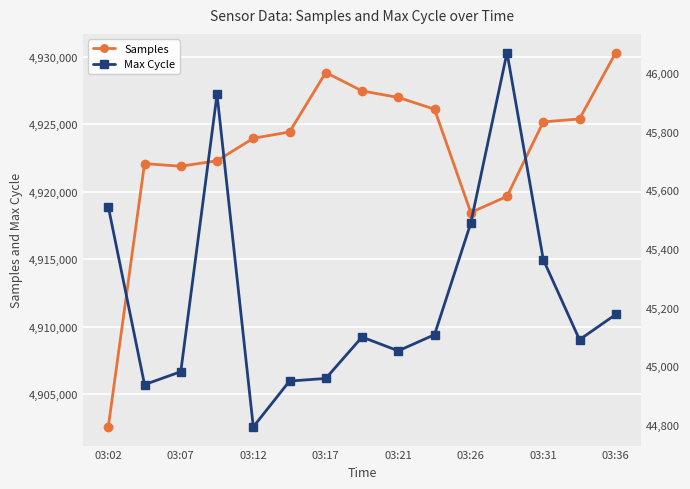

At which label does Samples reach its minimum?

03:02